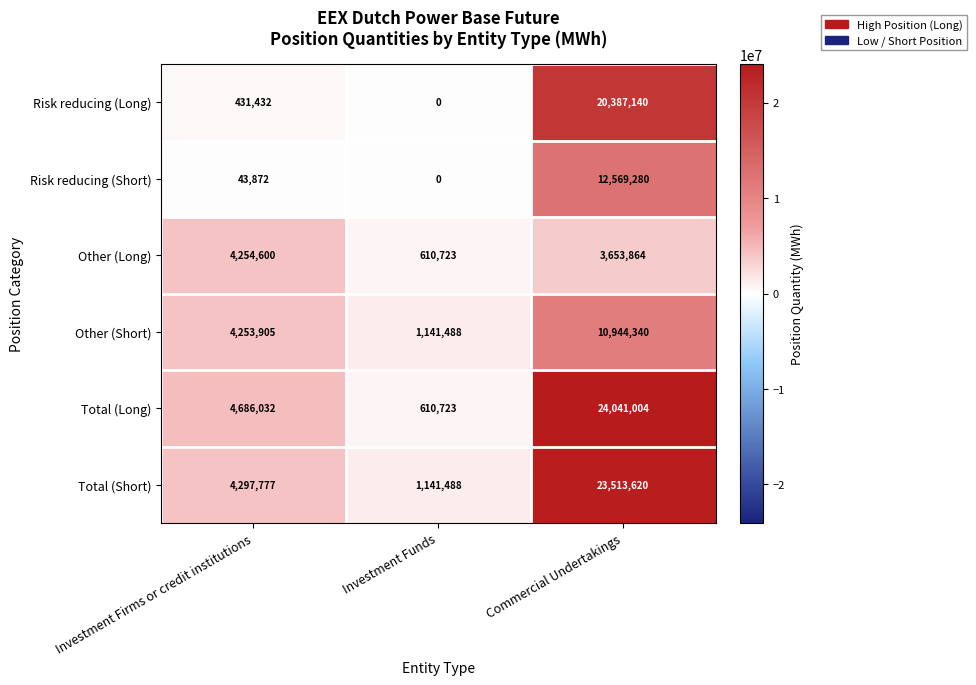

At how many categories does at least one series exceed 8030625?

1